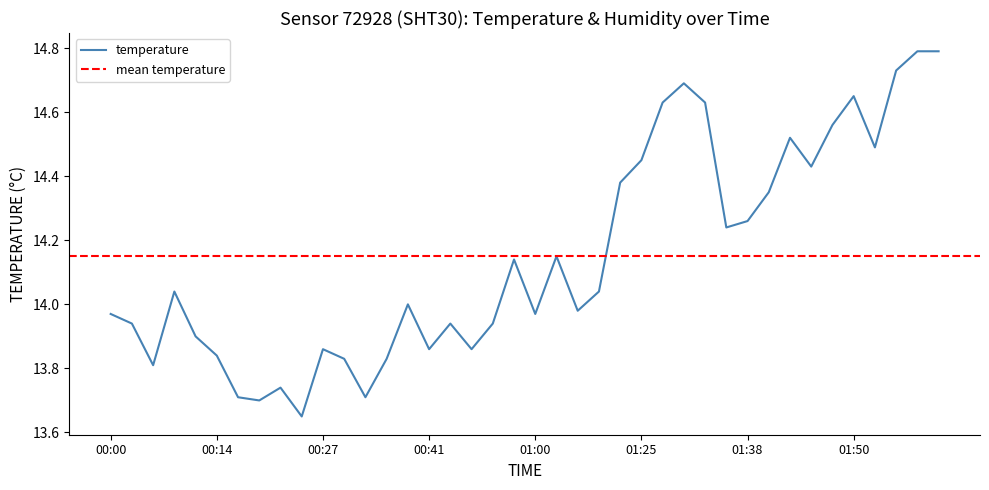

Rank the categories by value from lowest to highest.

00:25, 00:20, 00:17, 00:33, 00:22, 00:06, 00:30, 00:35, 00:14, 00:27, 00:41, 00:52, 00:11, 00:03, 00:49, 00:55, 00:00, 01:00, 01:16, 00:38, 00:09, 01:19, 00:57, 01:14, 01:35, 01:38, 01:40, 01:22, 01:45, 01:25, 01:53, 01:43, 01:48, 01:27, 01:32, 01:50, 01:30, 02:01, 02:09, 02:12